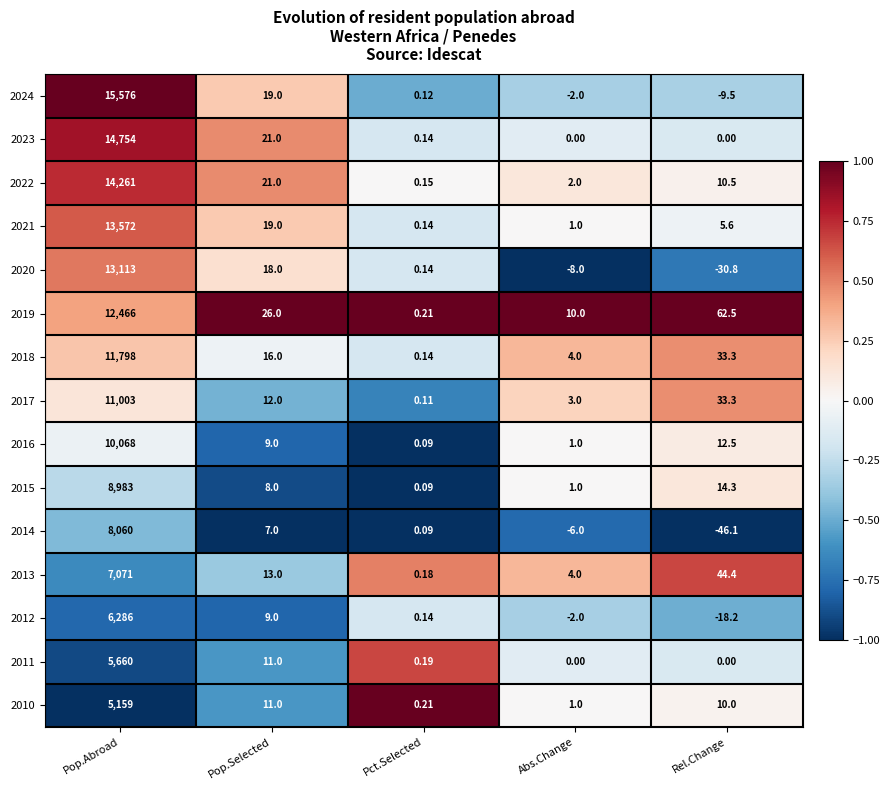

At which label is 2023 closest to 7377?

Pop.Selected